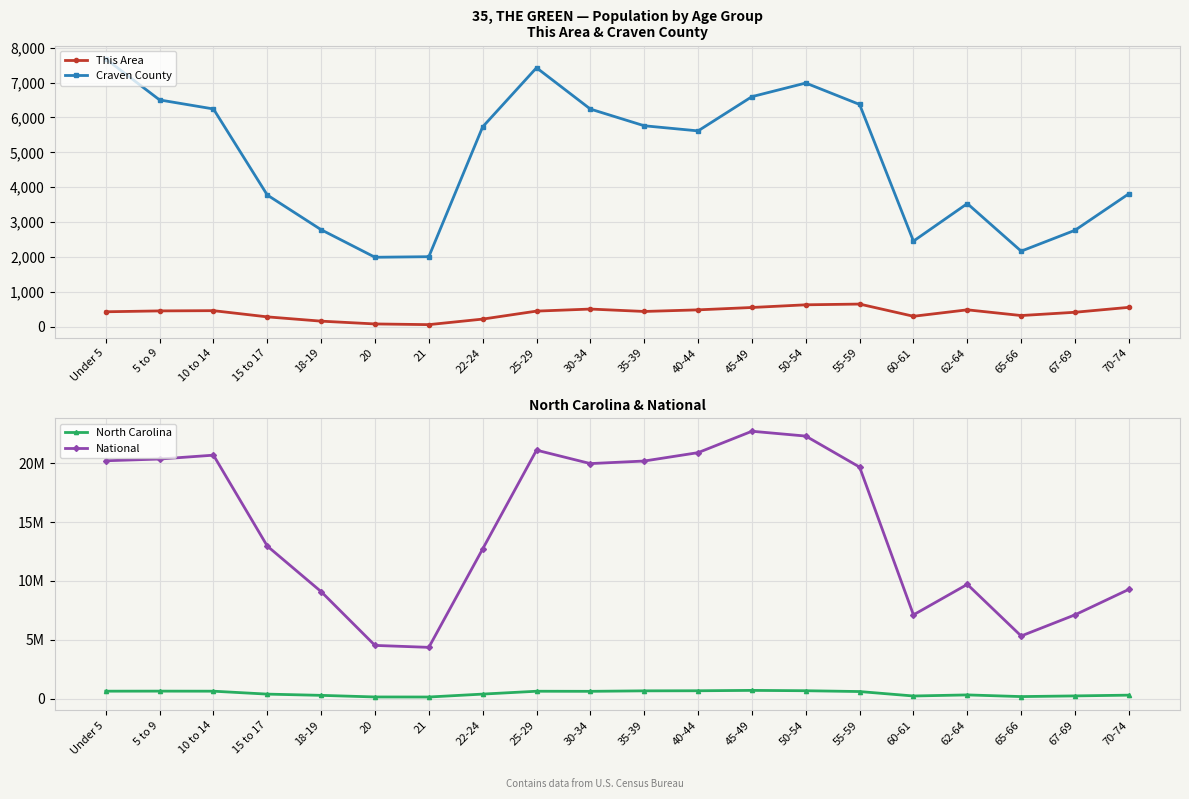

The value of This Area at 15 to 17 is 280. True or false?

True